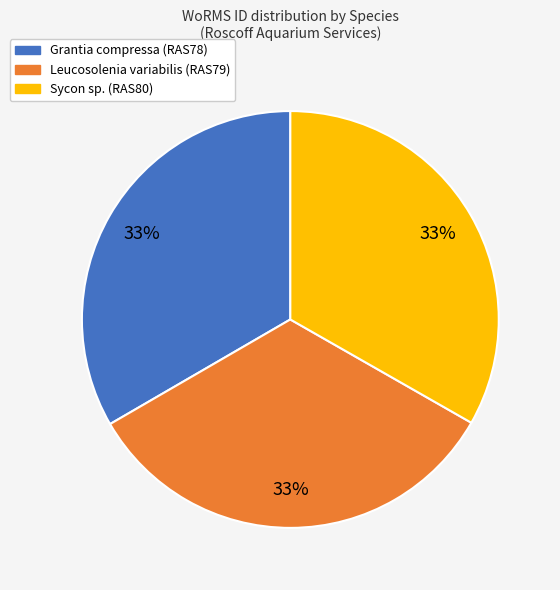

Is there any slice that represents more than half of the pie?

No